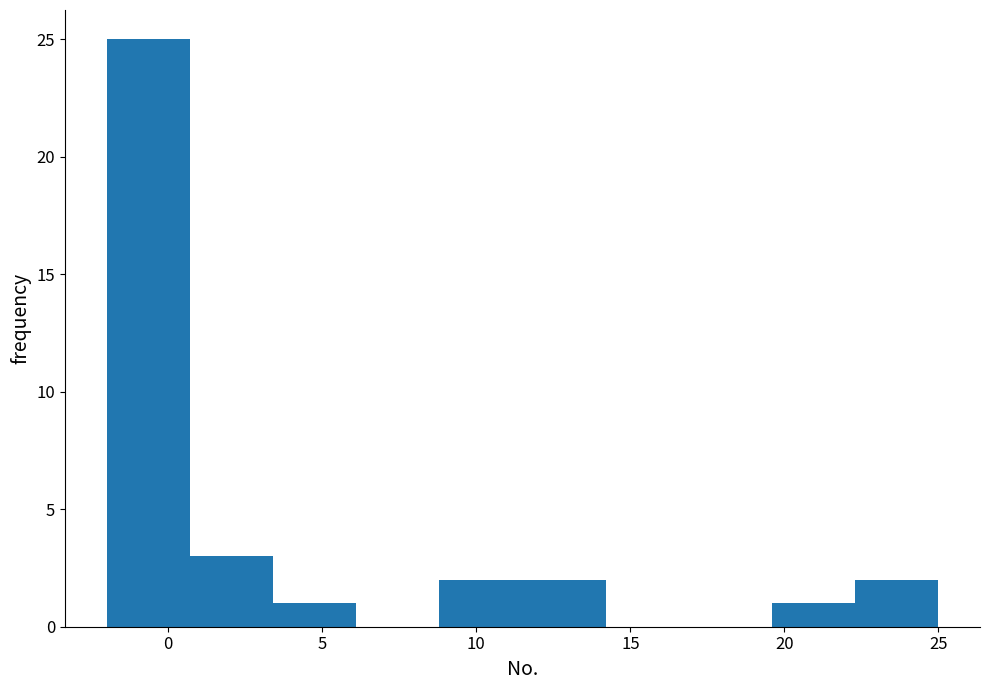

Reading left to right, transcribe this chart: for each bar, give the range it covers on the x-axis and its height. Neither the bar edges nor the heights are printed on the chart, so give them approximately, as read against the axes.

-2.0 to 0.7: 25
0.7 to 3.4: 3
3.4 to 6.1: 1
6.1 to 8.8: 0
8.8 to 11.5: 2
11.5 to 14.2: 2
14.2 to 16.9: 0
16.9 to 19.6: 0
19.6 to 22.3: 1
22.3 to 25.0: 2